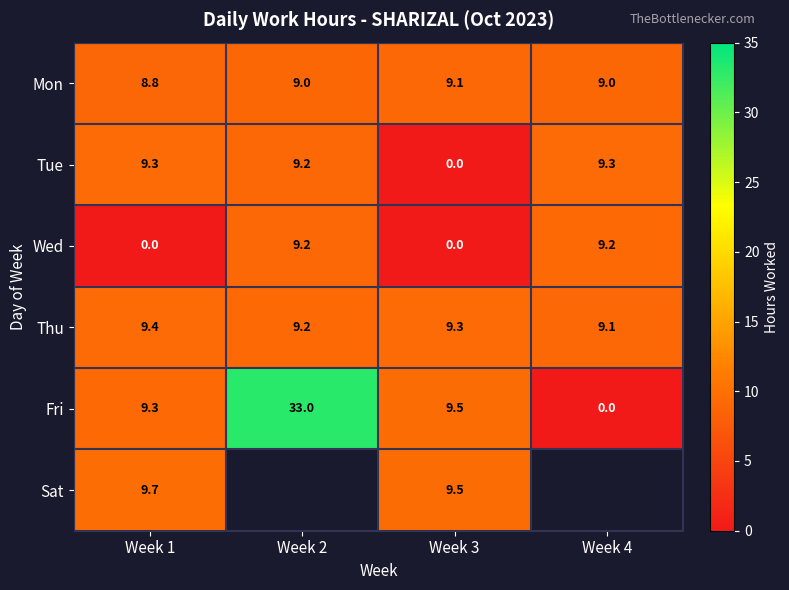

Is the value of Tue at Week 2 greater than the value of Mon at Week 1?

Yes